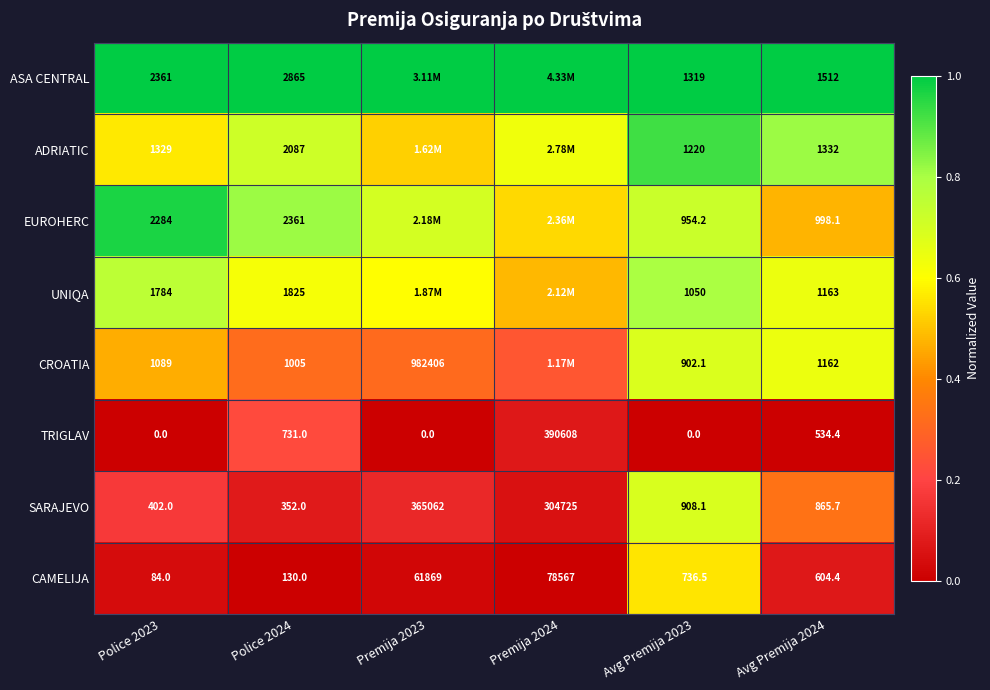

The value of SARAJEVO at Premija 2024 is 0.1. True or false?

True